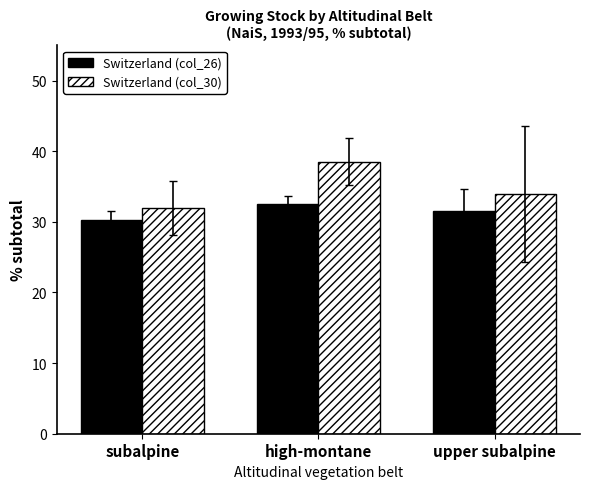

Is the value of Switzerland (col_26) at subalpine greater than the value of Switzerland (col_30) at upper subalpine?

No